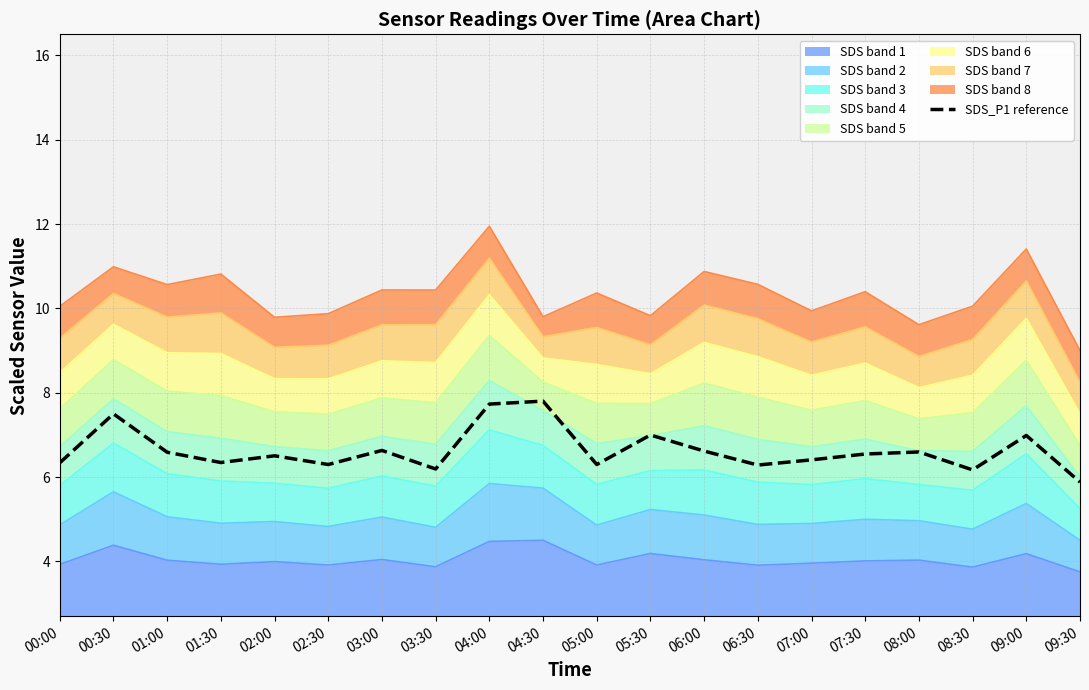

At which category does the chart reach its minimum across all series?

09:30